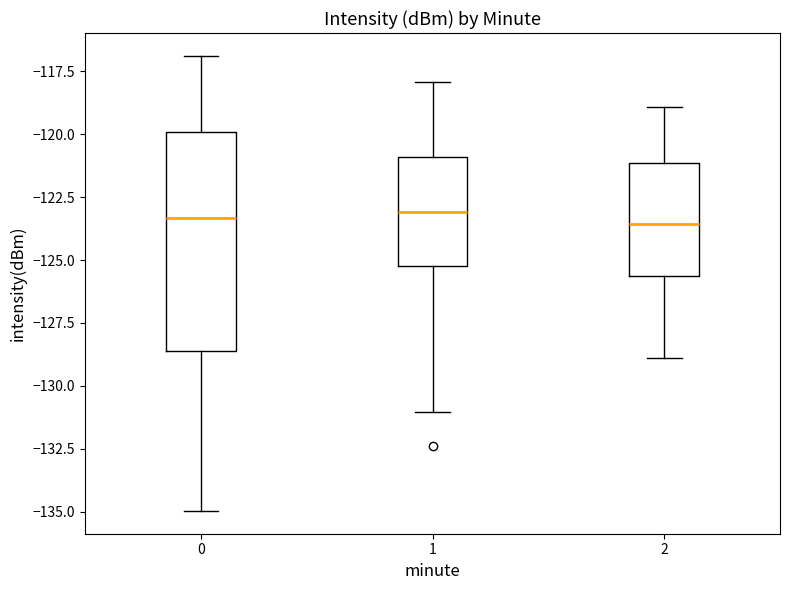

Reading left to right, transcribe this box plot: for each box, give where its median line is, the range the box spans, and where its two whiskers end, as read against the y-axis. The values are not printed on the chart, so give them approximately, as read against the axis.

0: median -123.5, box -128.5 to -120.0, whiskers -135.0 to -117.0
1: median -123.0, box -125.0 to -121.0, whiskers -131.0 to -118.0
2: median -123.5, box -125.5 to -121.0, whiskers -129.0 to -119.0